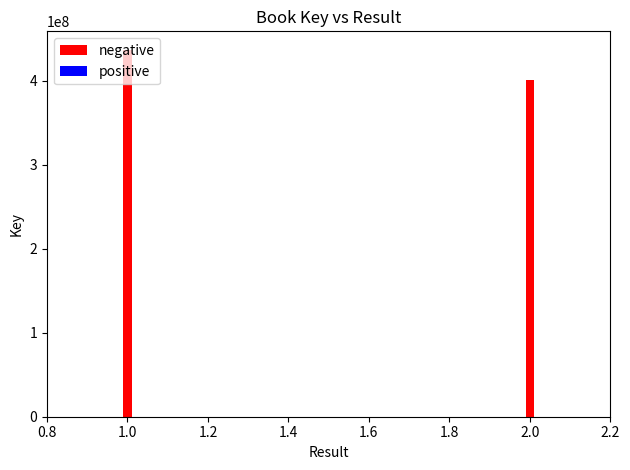

List the labels in order of value, smallest first.

2.0, 1.0